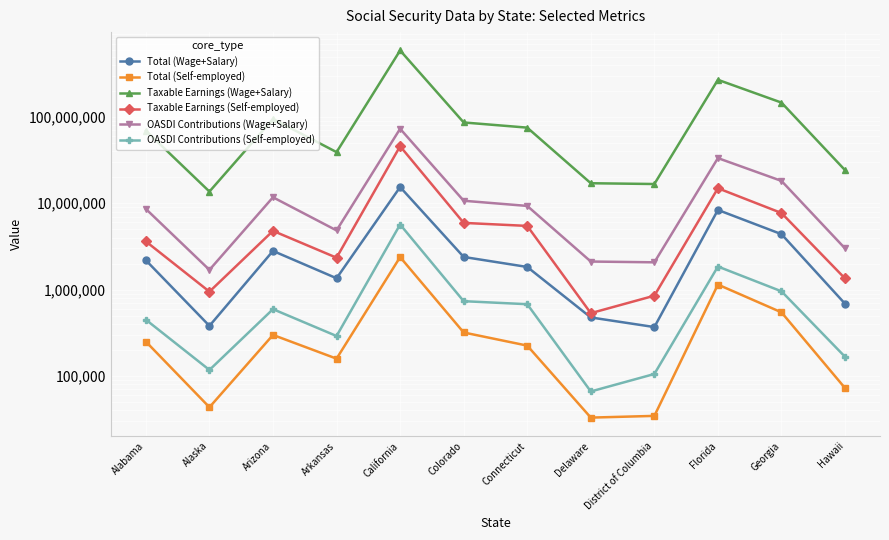

Is it true that OASDI Contributions (Self-employed) equals 95958 at Hawaii?

False